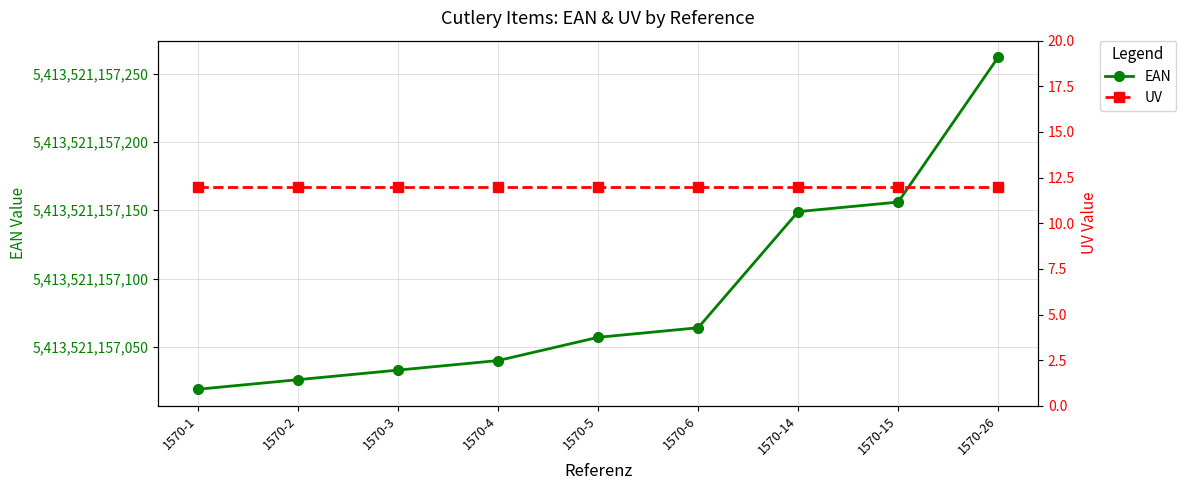

At which label is UV closest to 12?

1570-1